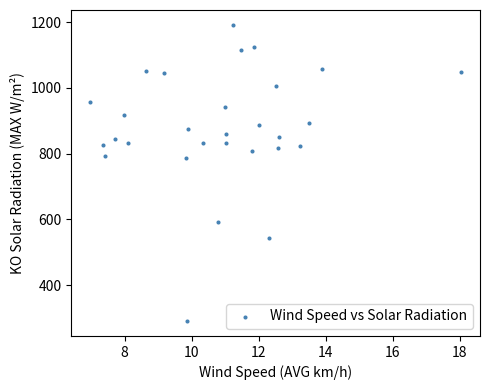

What is the range of X values (max minus min)?

11.1